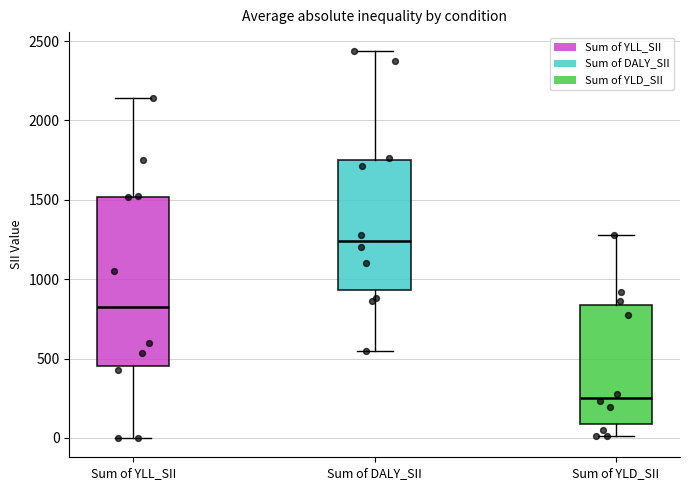

Reading left to right, read every box against the y-axis: the position of its median line, the range the box covers, and the ends of its whiskers. The values are not printed on the chart, so give them approximately, as read against the axis.

Sum of YLL_SII: median 850, box 450 to 1500, whiskers 0 to 2150
Sum of DALY_SII: median 1250, box 950 to 1750, whiskers 550 to 2450
Sum of YLD_SII: median 250, box 100 to 850, whiskers 0 to 1300